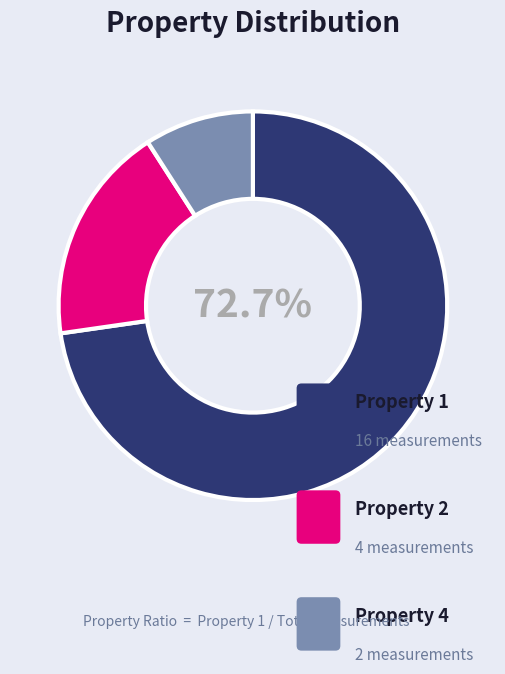

What is the largest slice in the pie chart?

Property 1